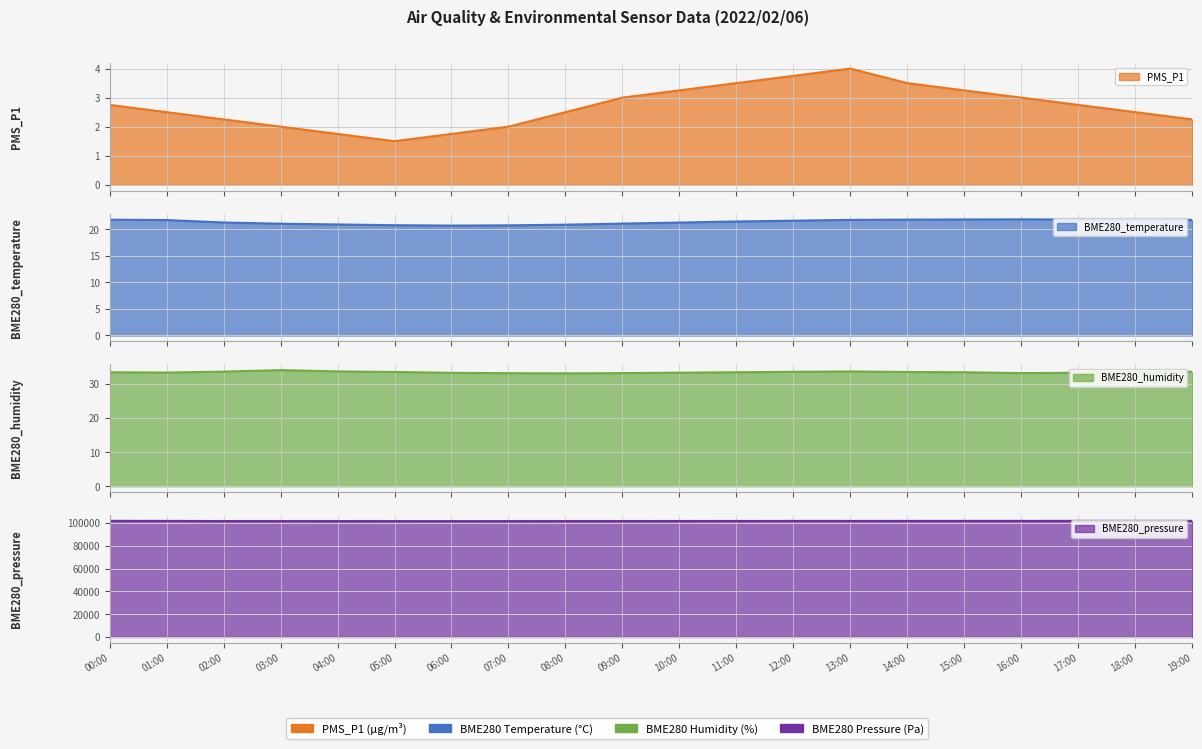

How many categories are shown in the chart?

20